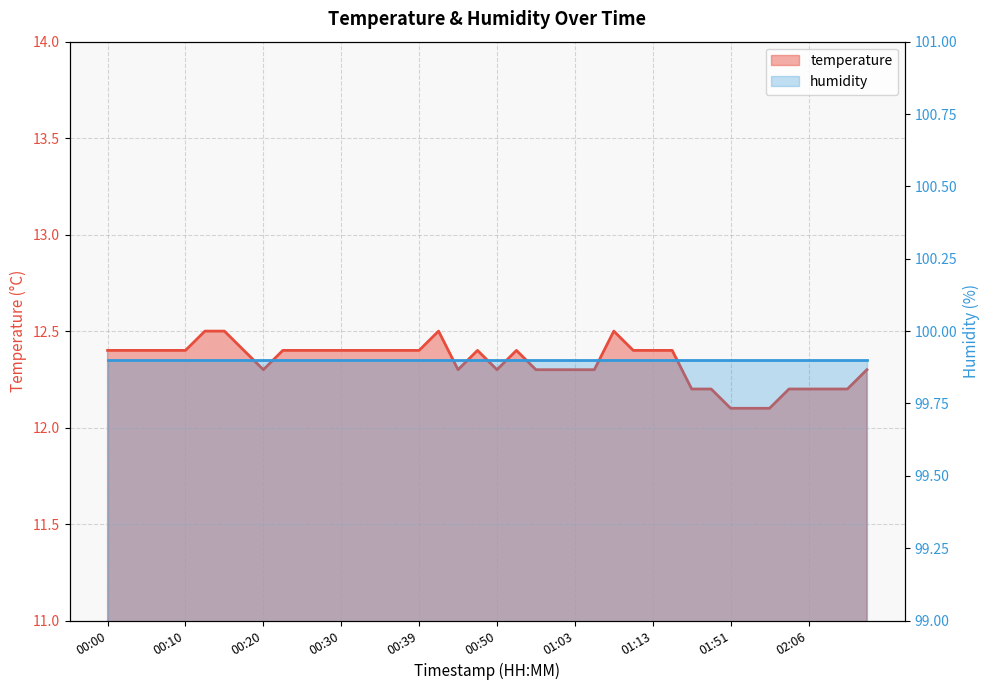

Reading left to right, extract all data points from this chart.

12.4	12.4	12.4	12.4	12.4	12.5	12.5	12.4	12.3	12.4	12.4	12.4	12.4	12.4	12.4	12.4	12.4	12.5	12.3	12.4	12.3	12.4	12.3	12.3	12.3	12.3	12.5	12.4	12.4	12.4	12.2	12.2	12.1	12.1	12.1	12.2	12.2	12.2	12.2	12.3